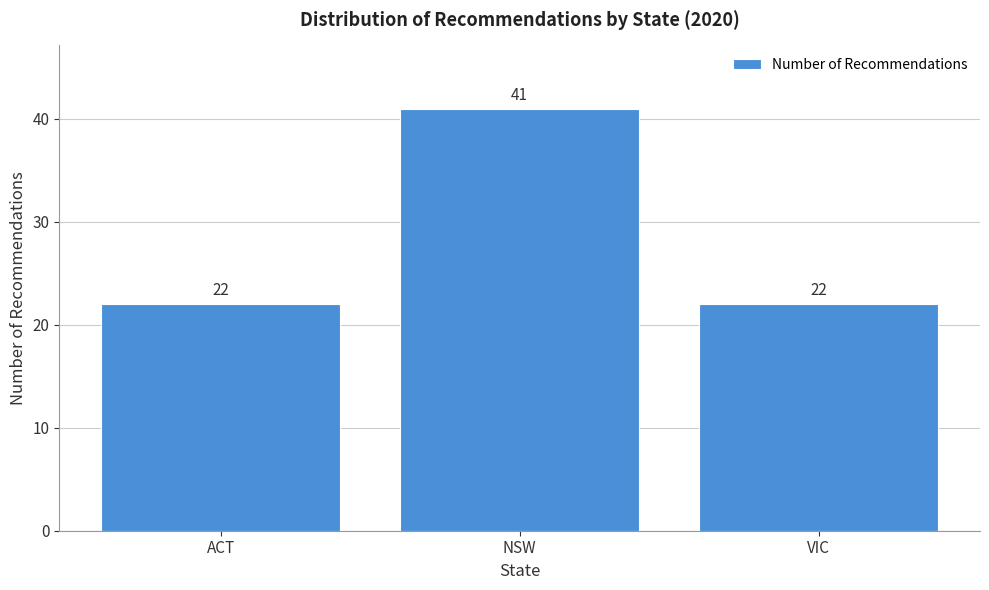

Reading left to right, transcribe all the data shown in this chart.

22	41	22